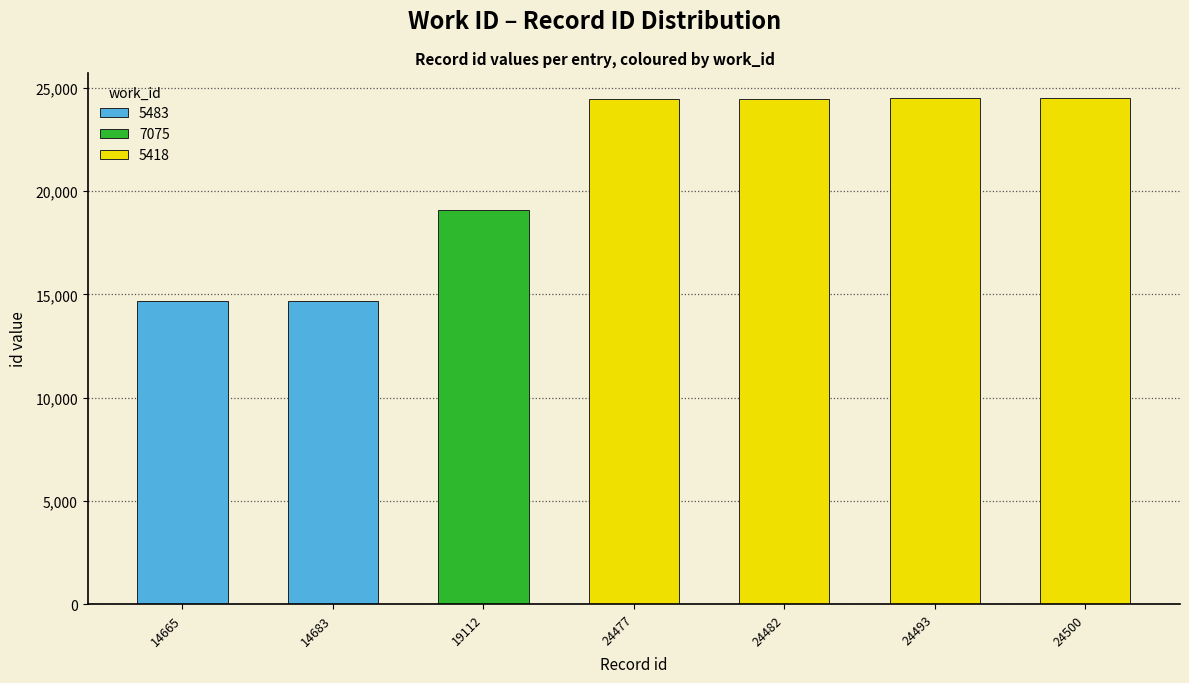

What is the difference between the maximum and minimum values?

9835